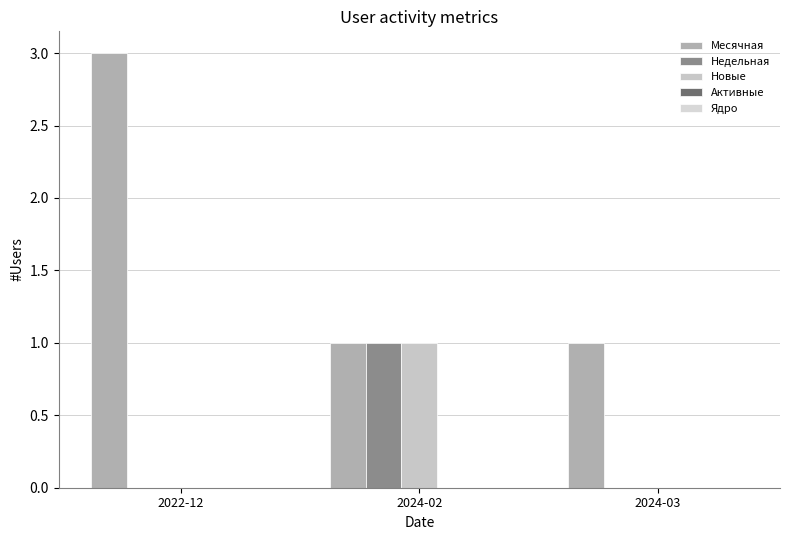

How many groups of bars are there?

3